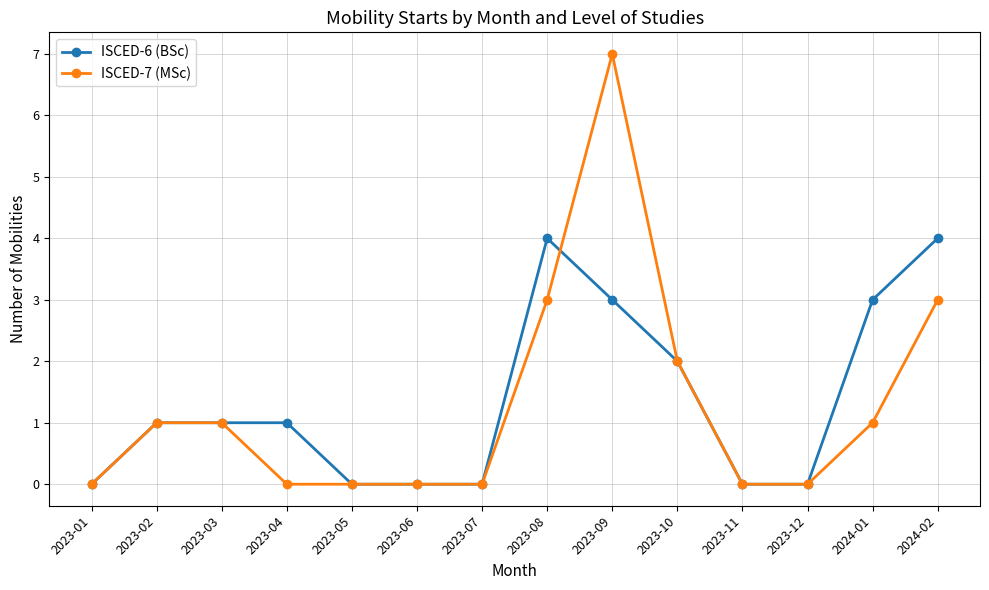

The ISCED-7 (MSc) series shows 2 at 2023-10. True or false?

True